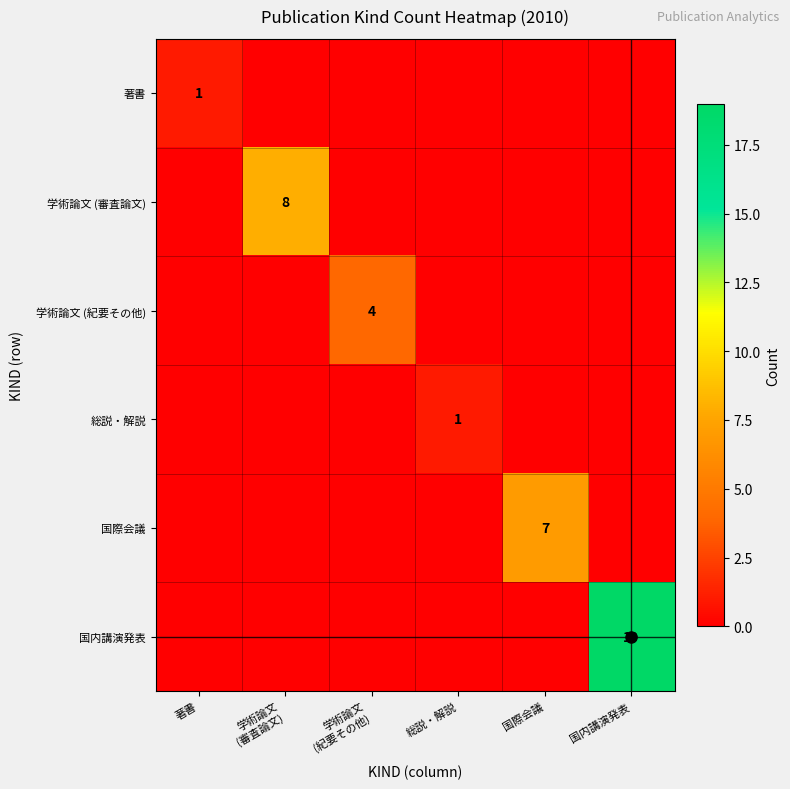

At how many categories does at least one series exceed 12?

1